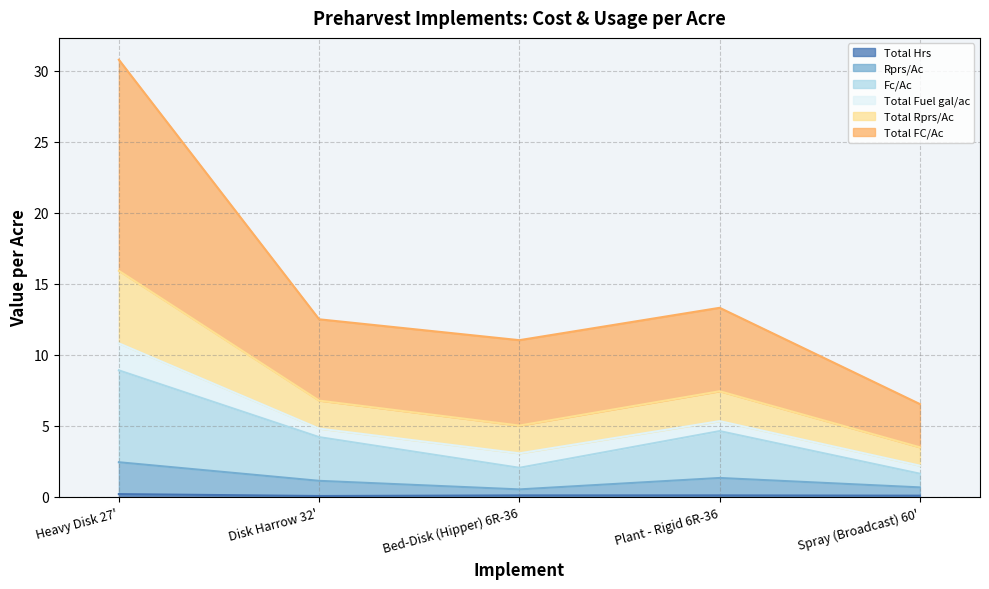

What is the average value of the Fc/Ac series?

4.3